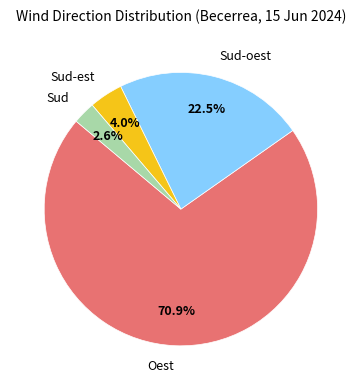

What percentage is NOT represented by Sud-oest?

77.5%